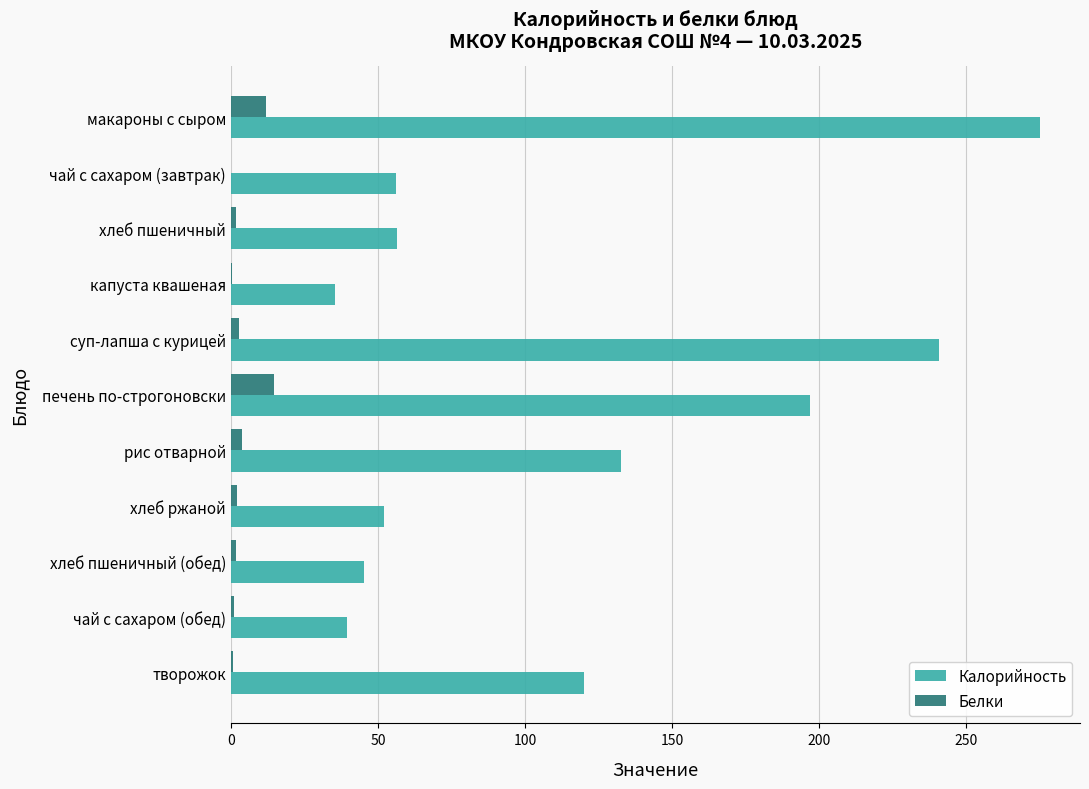

Which series has the largest total across all categories?

Калорийность